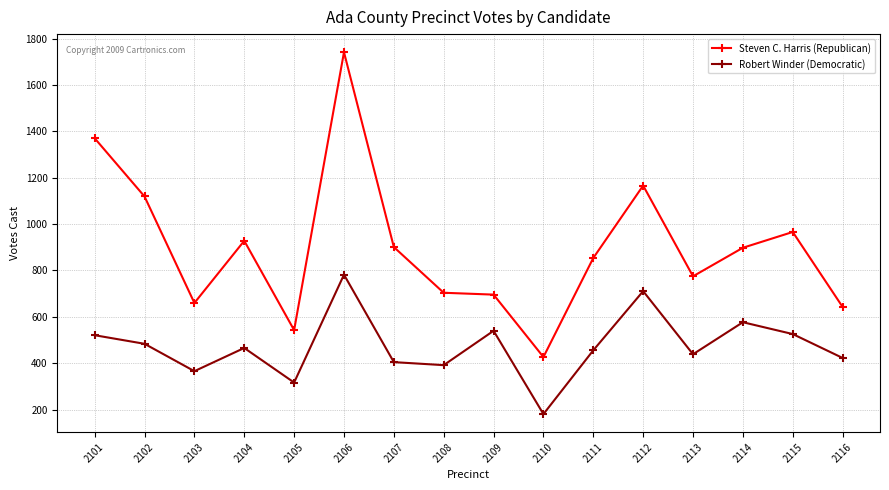

What is the greatest value displayed?

1741